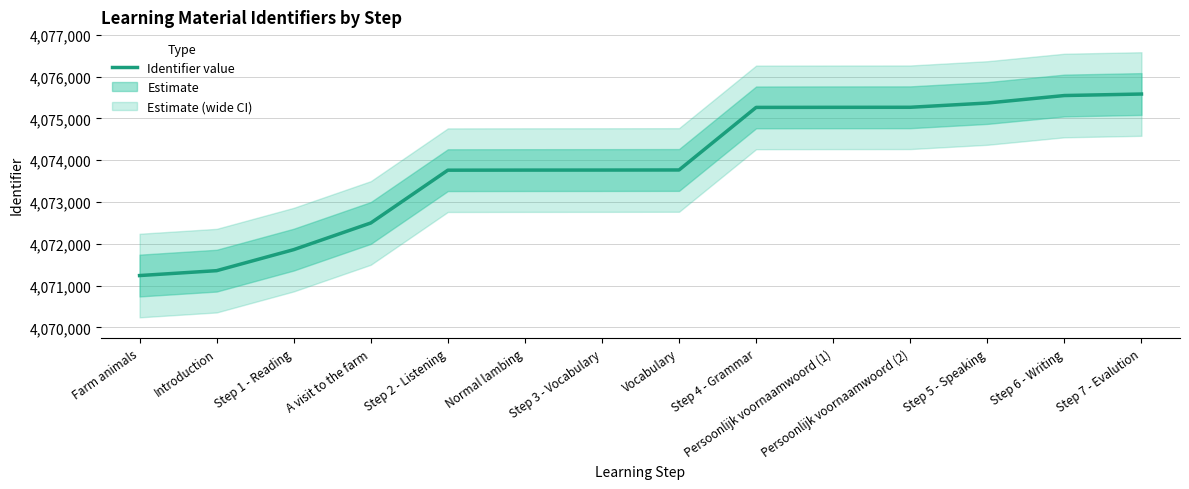

Which has a higher value, A visit to the farm or Persoonlijk voornaamwoord (1)?

Persoonlijk voornaamwoord (1)